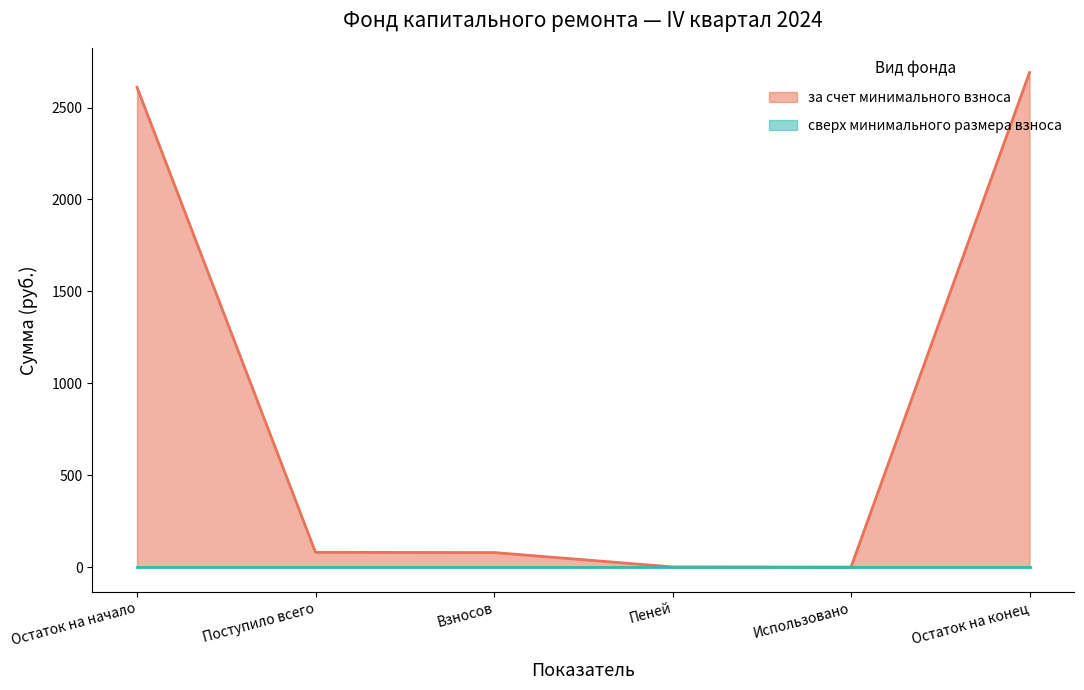

True or false: the data has more than 1 interior local peaks.

False